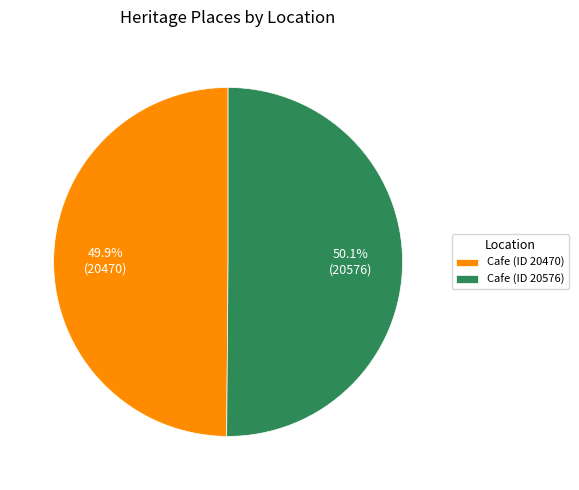

Approximately how many times larger is the value at Cafe (ID 20576) compared to Cafe (ID 20470)?

1.0